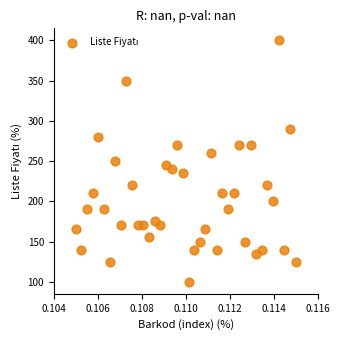

What is the range of Y values (max minus min)?

300